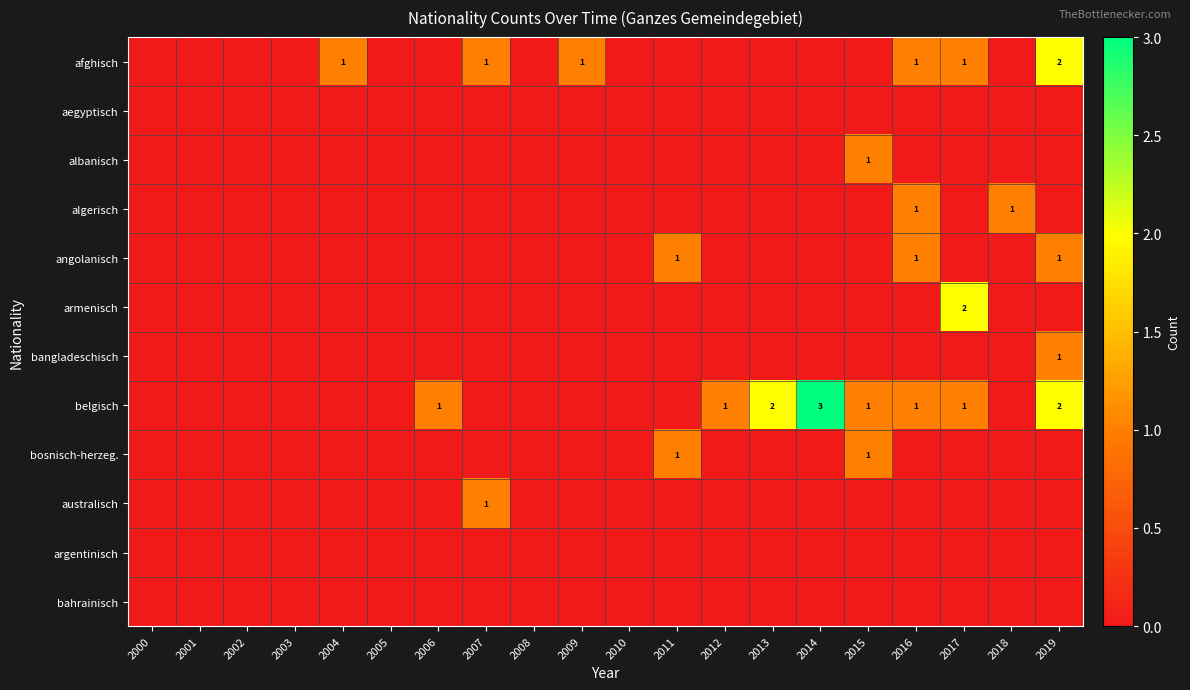

What is the difference between the highest and lowest values at 2019?

2